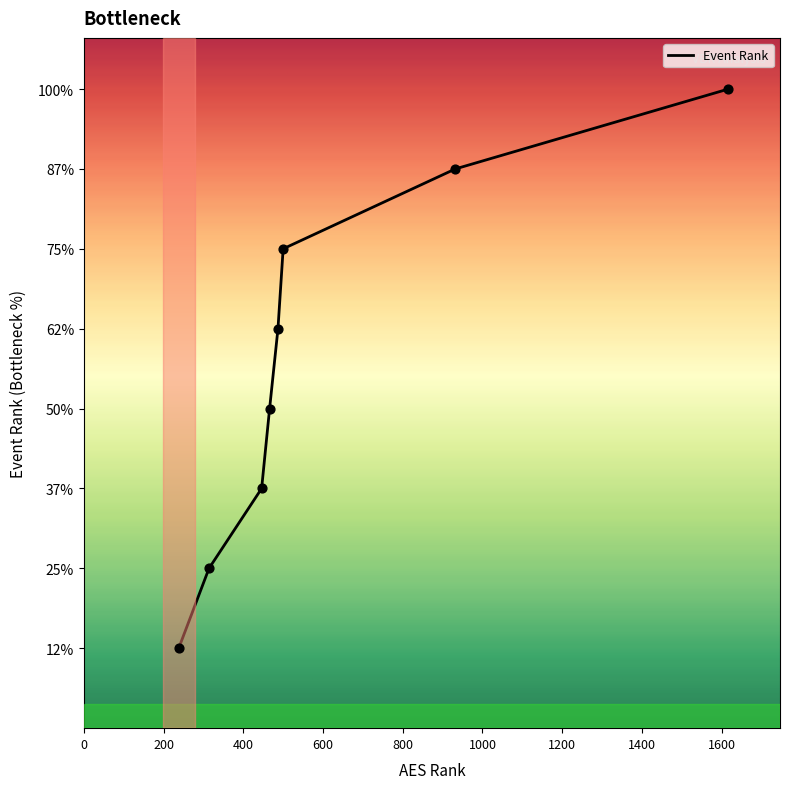

Between 466 and 487, which is larger?

487